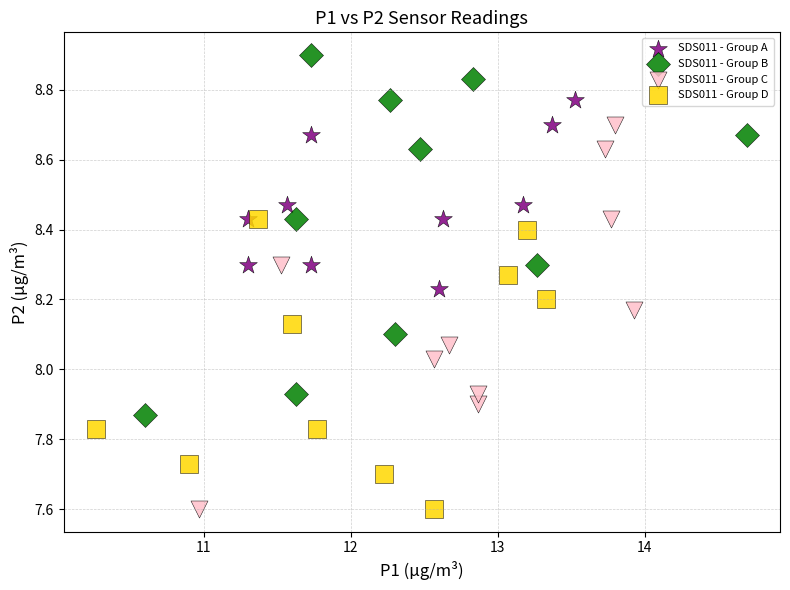

Which series reaches the maximum Y coordinate?

SDS011 - Group B